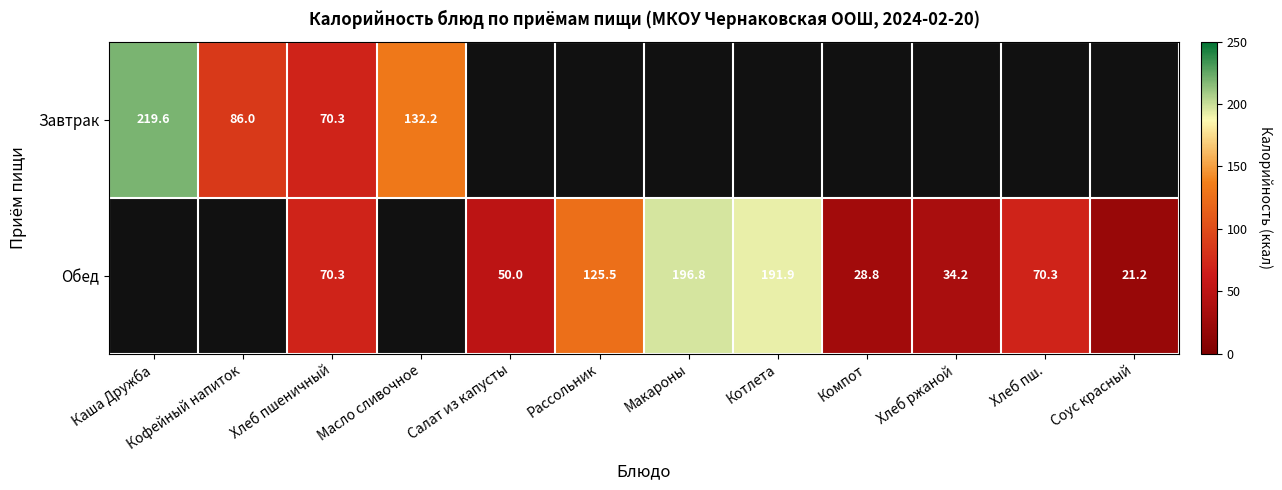

List the series in order of their overall mean, highest first.

Завтрак, Обед